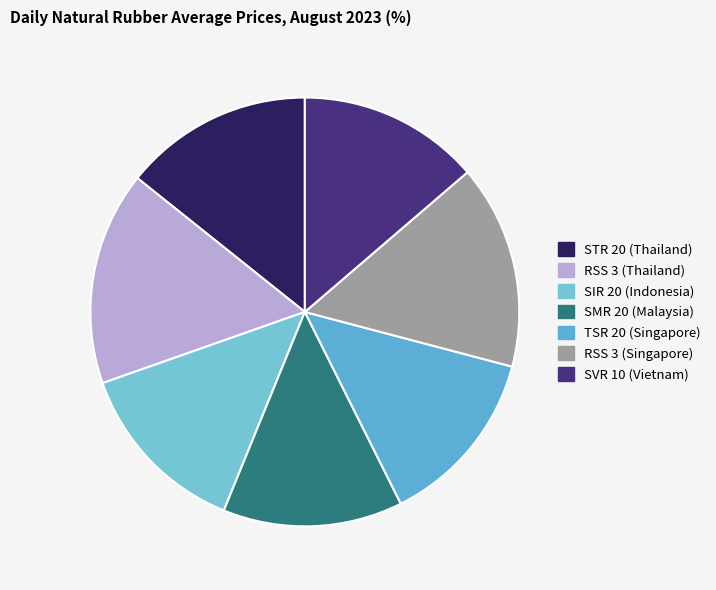

To the nearest percent, what is the combined percentage of SMR 20 (Malaysia) and RSS 3 (Singapore)?

29%